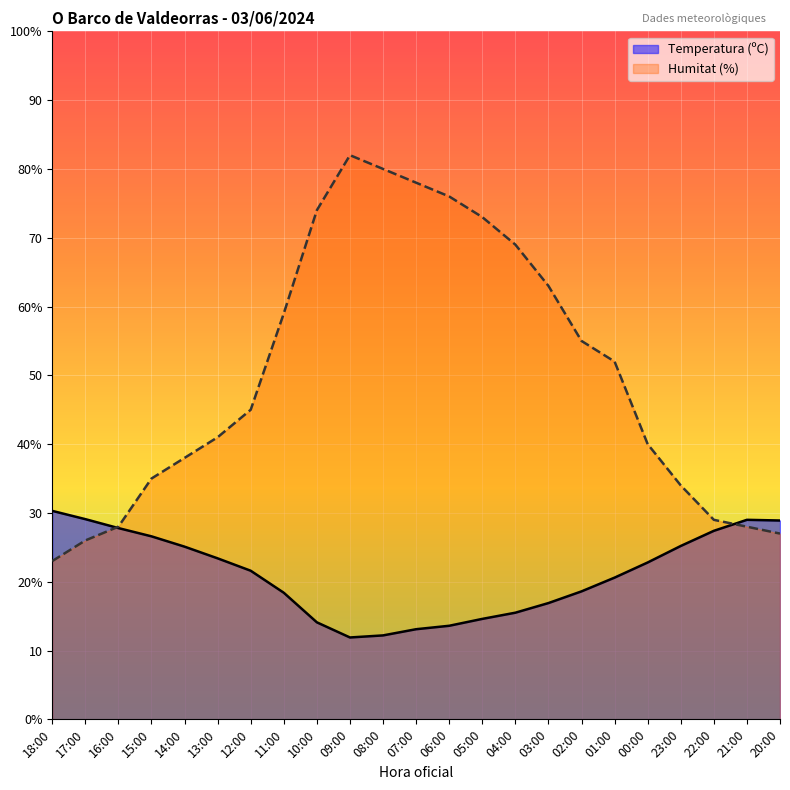

What is the difference between the maximum and second lowest values in the Temperatura (ºC) series?

18.1